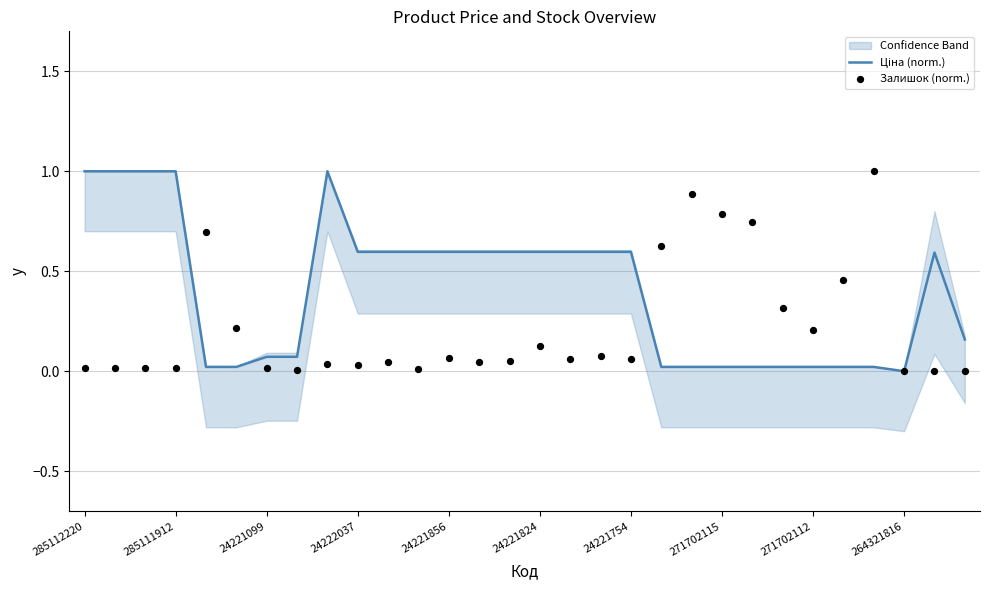

Which series has the widest spread of Y values?

Ціна (norm.)